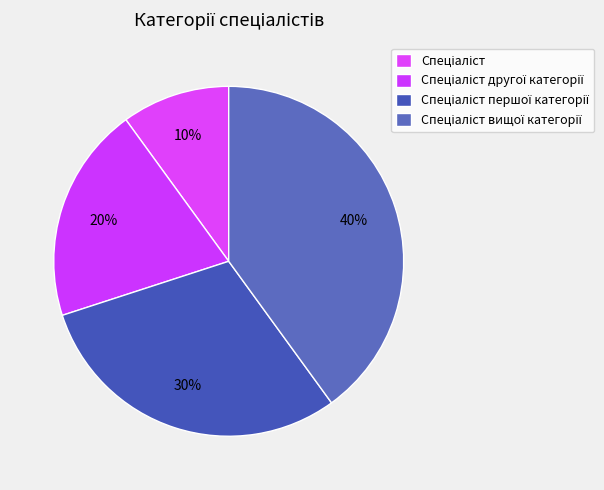

Is there any slice that represents more than half of the pie?

No